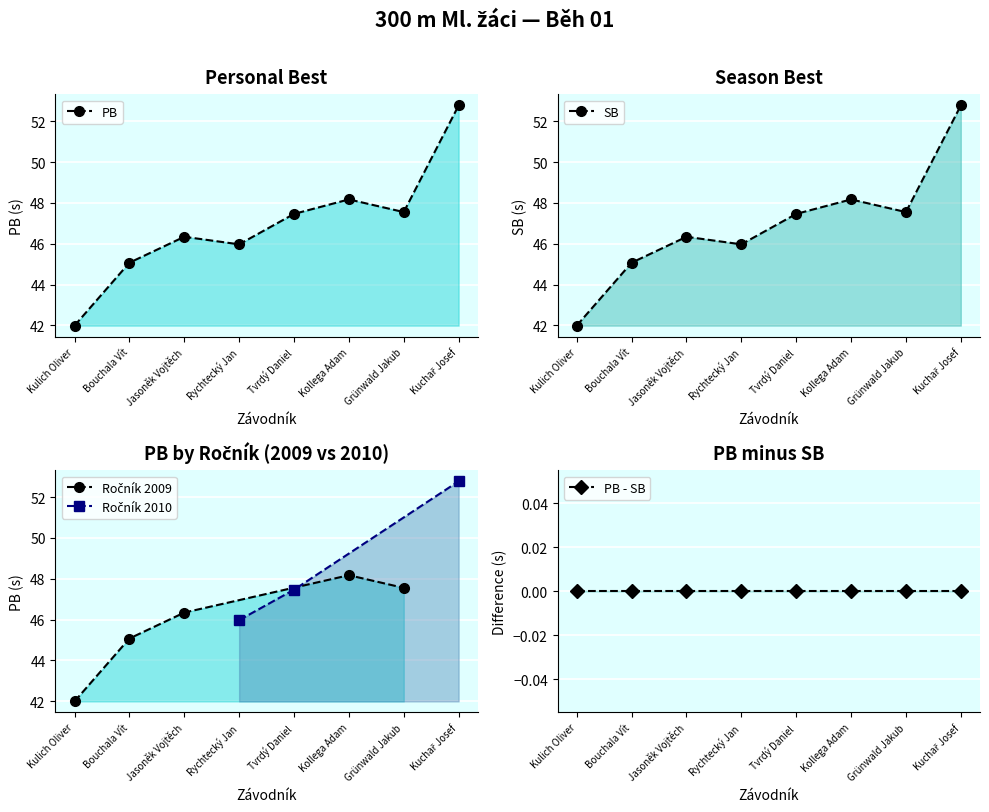

What is the label of the 2nd point from the right?

Grünwald Jakub